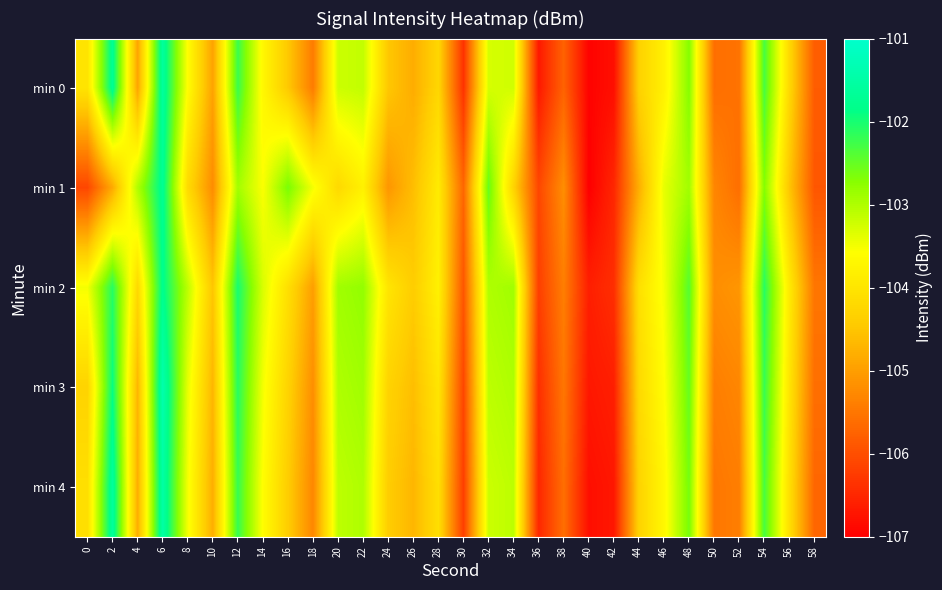

List the series in order of their overall mean, highest first.

min 2, min 3, min 4, min 0, min 1